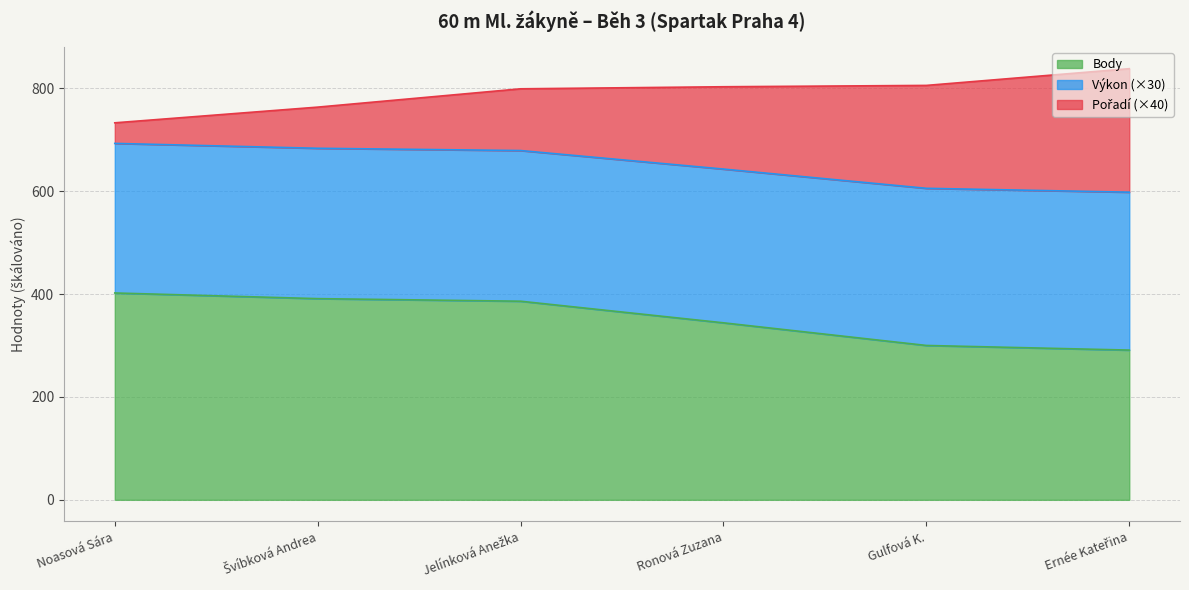

What is the total value across all series at Noasová Sára?

732.7